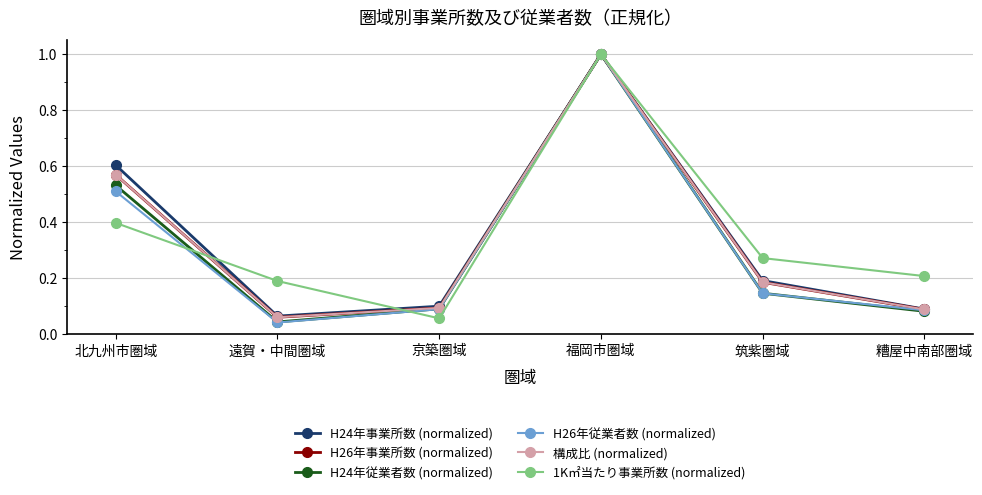

What is the greatest value displayed?

1.0